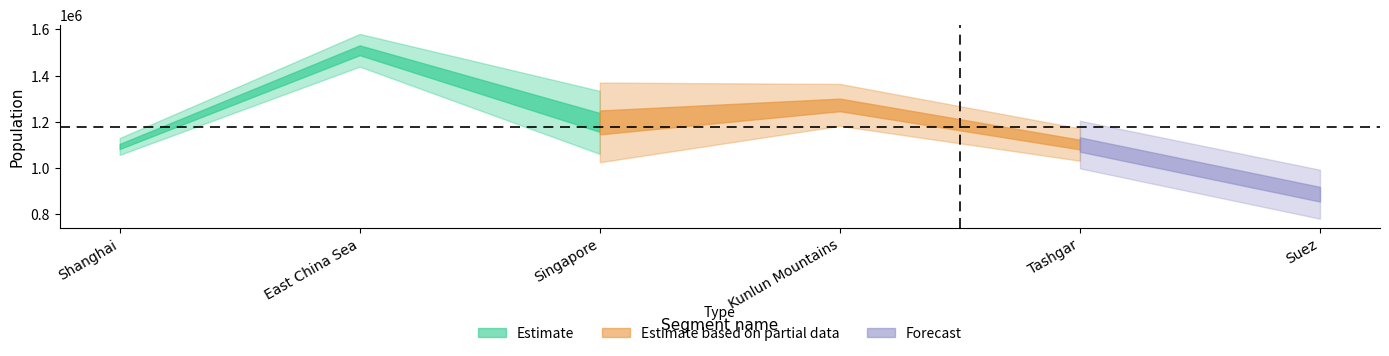

At which category does End reach its first local valley?

Singapore